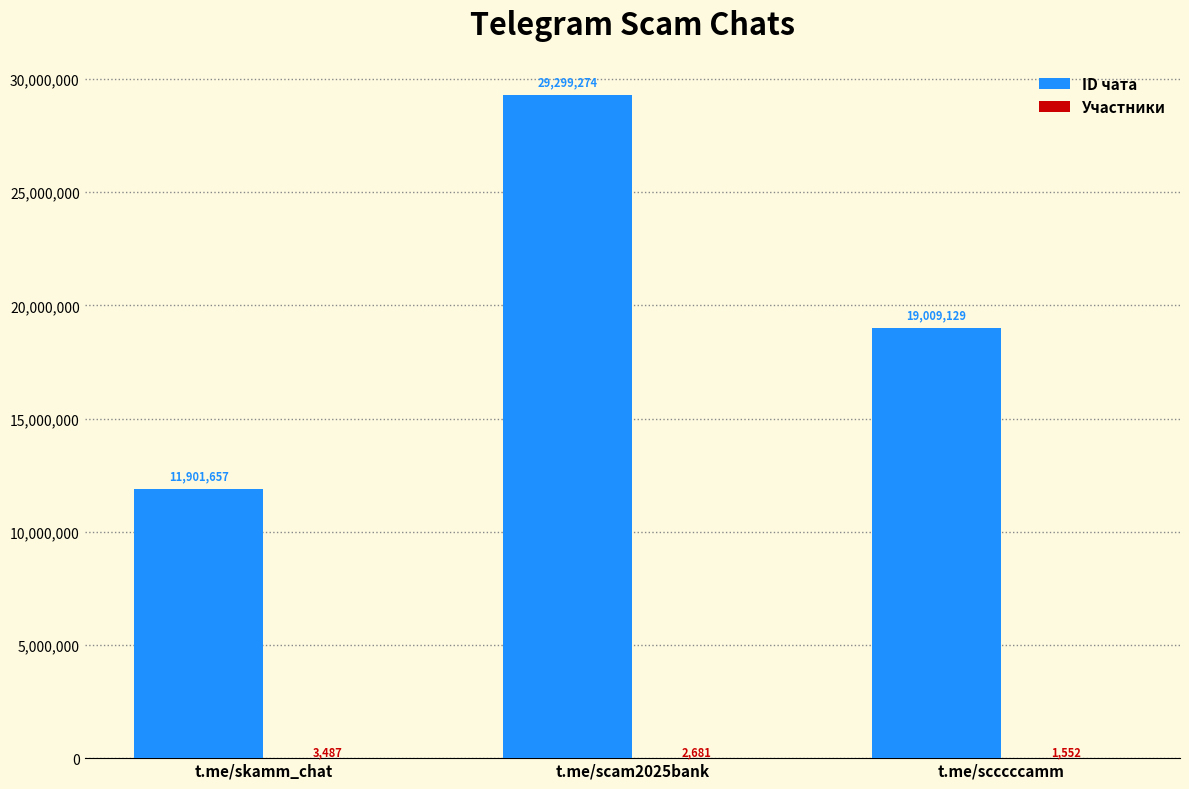

Count the number of categories in the chart.

3